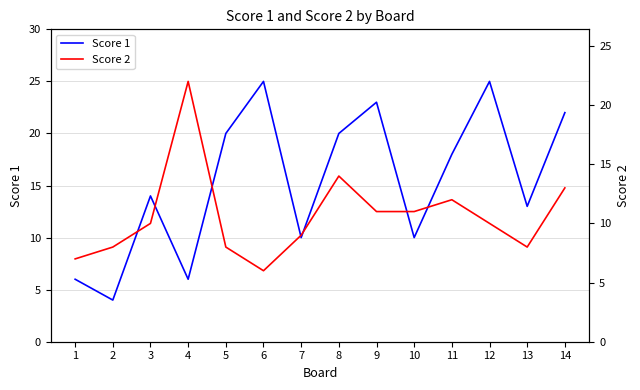

At which category does Score 1 reach its first local peak?

3